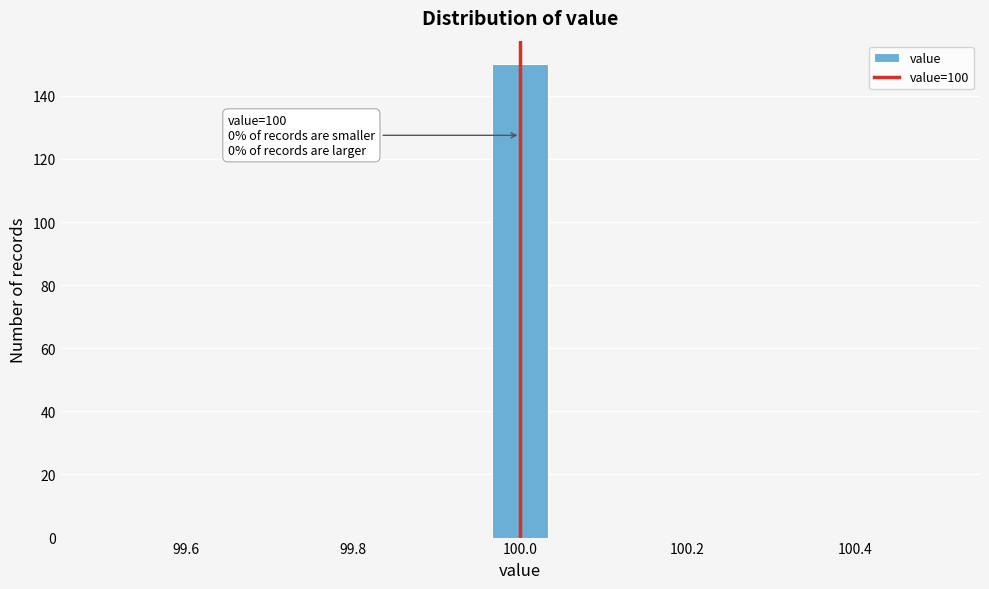

Read against the x-axis, roughly where is the centre of the tallest bar?

100.00